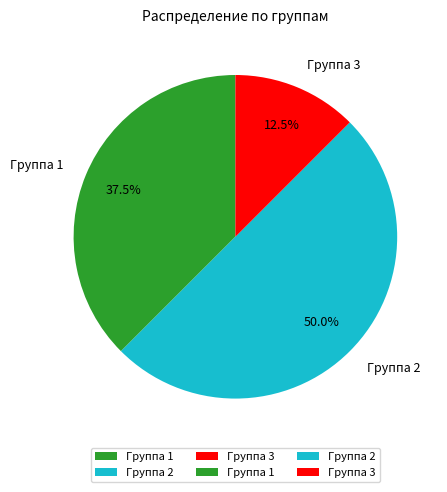

Which slice is the largest?

Группа 2